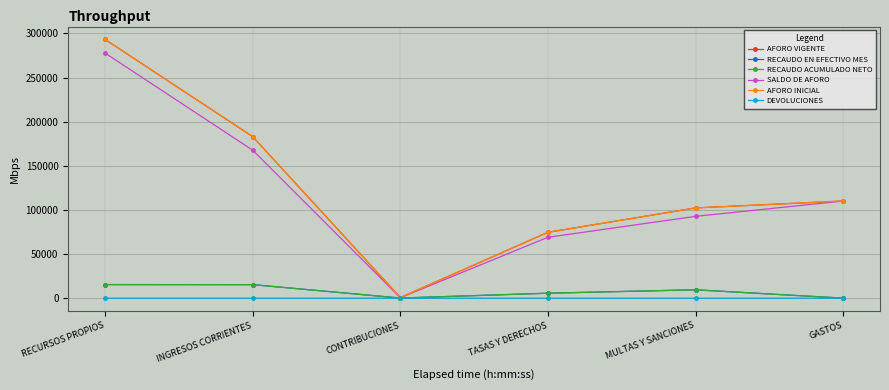

List the labels in order of DEVOLUCIONES value, largest first.

RECURSOS PROPIOS, INGRESOS CORRIENTES, MULTAS Y SANCIONES, TASAS Y DERECHOS, GASTOS, CONTRIBUCIONES